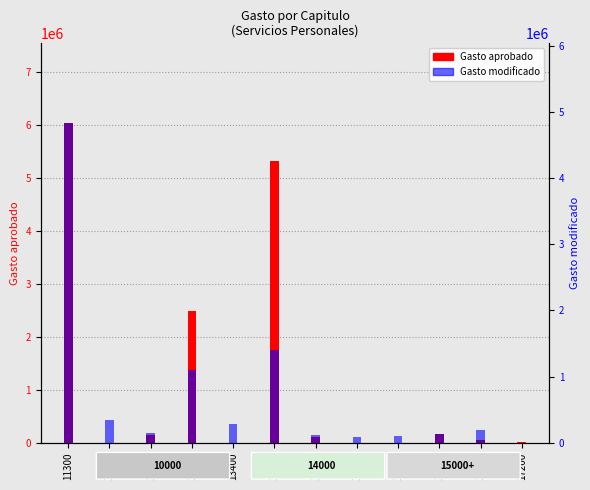

Which series has the largest total across all categories?

Gasto aprobado